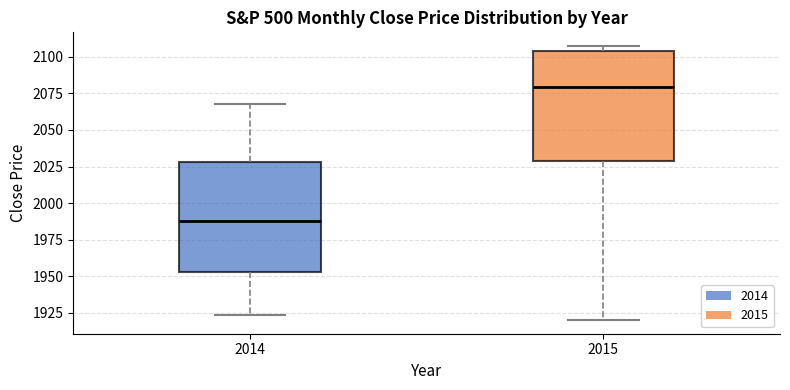

Which box's median line is the lowest?

2014